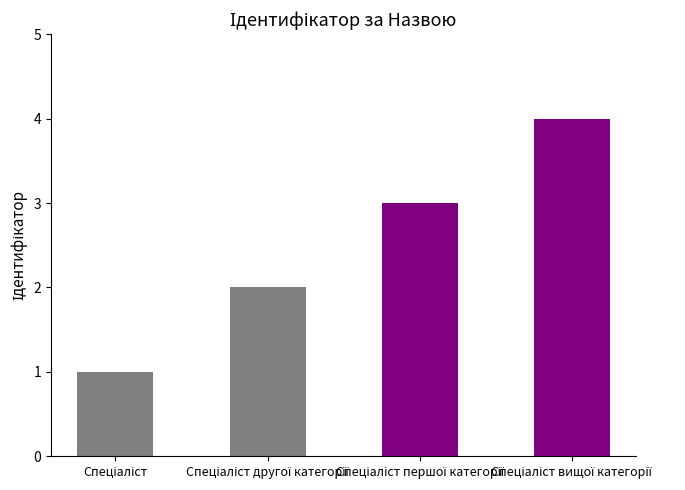

Reading right to left, extract all data points from this chart.

4	3	2	1